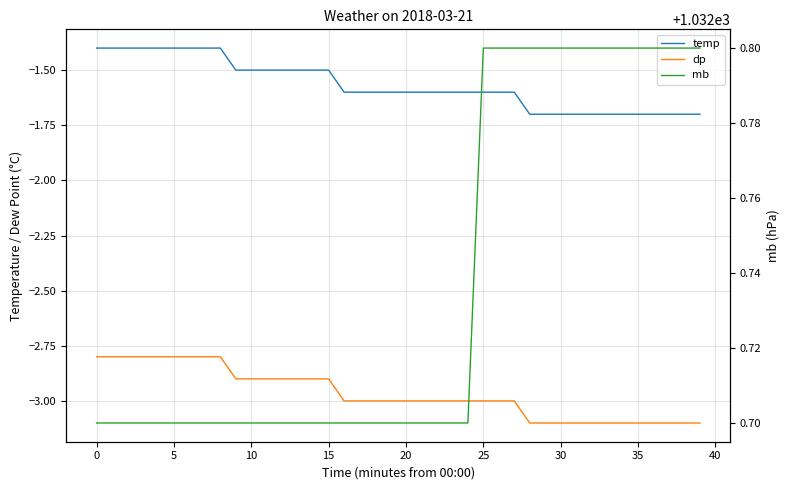

How many categories are shown in the chart?

40